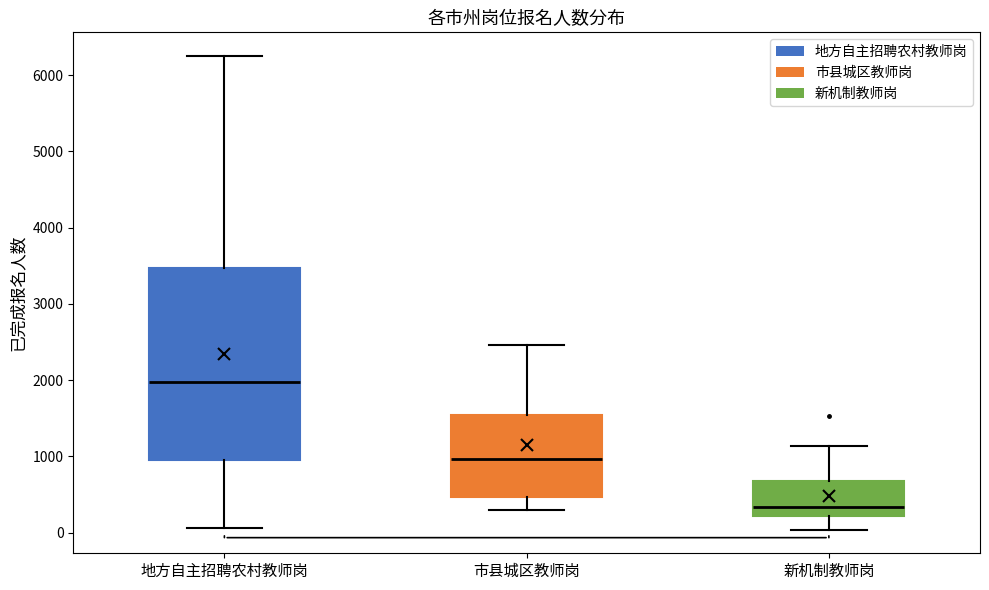

Where does the median line of the box for 新机制教师岗 sit on the y-axis? The values are not printed on the chart, so give them approximately, as read against the axis.

300